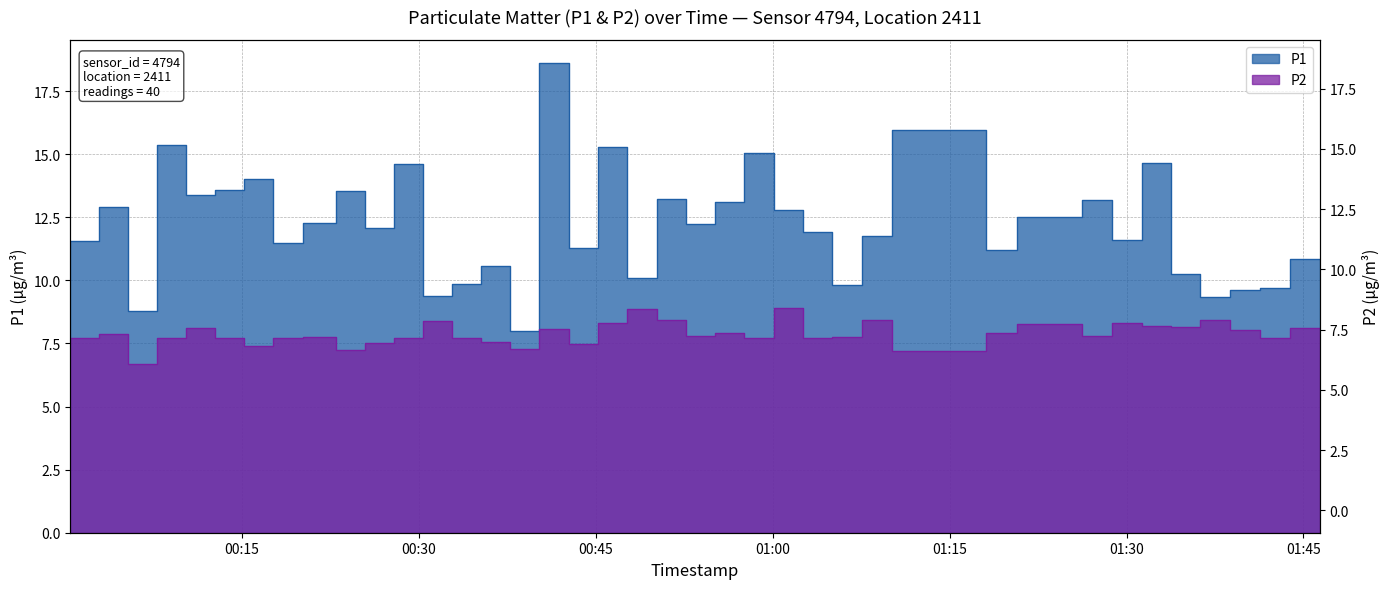

Which series has the largest total across all categories?

P1